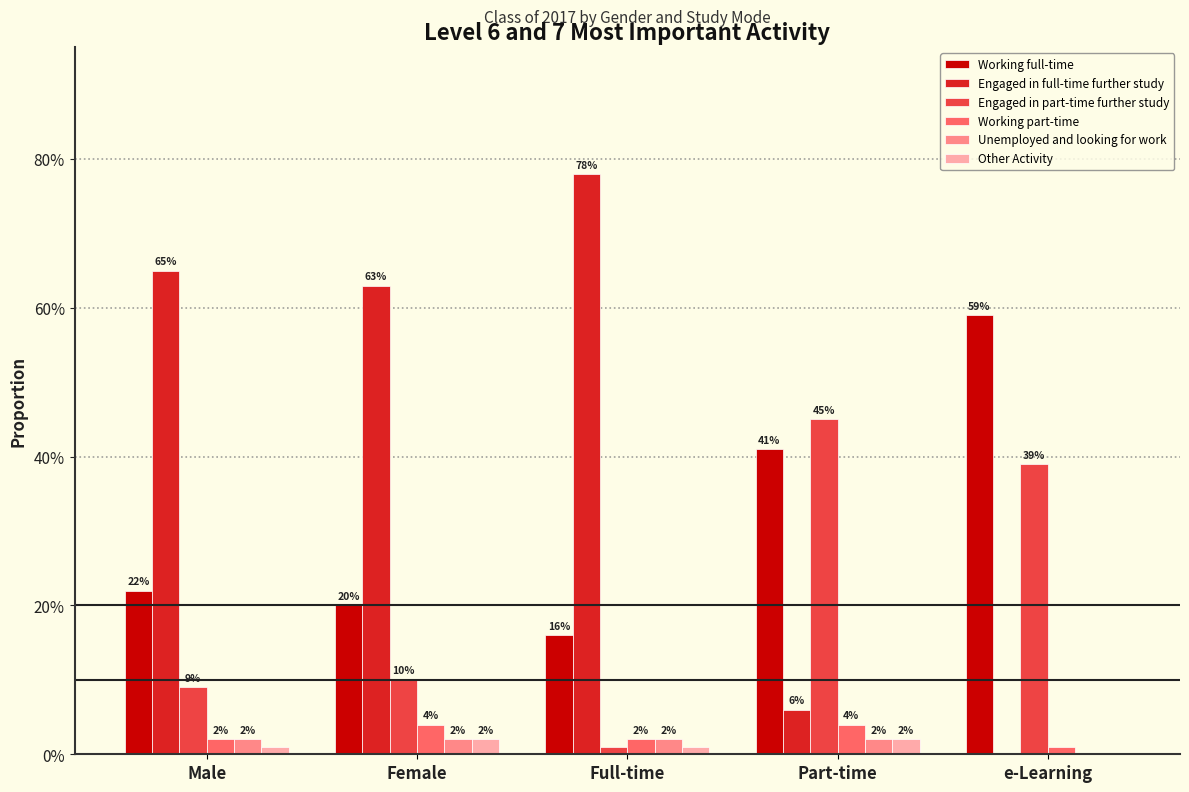

What position from the left is Female?

2